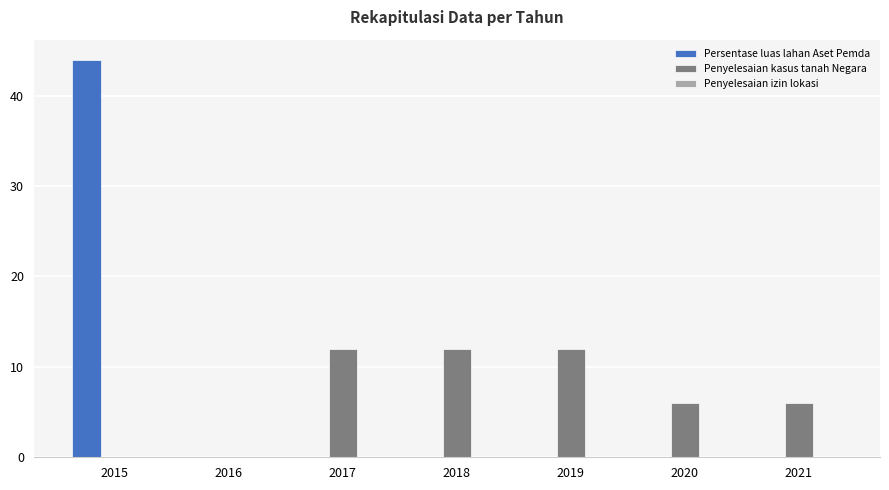

Is the value of Penyelesaian kasus tanah Negara at 2020 greater than the value of Persentase luas lahan Aset Pemda at 2016?

Yes